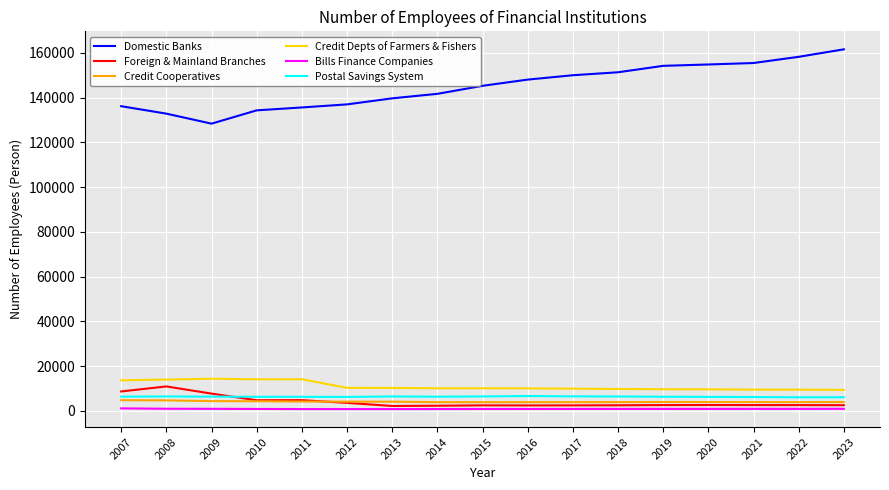

What is the maximum value shown in the chart?

161551